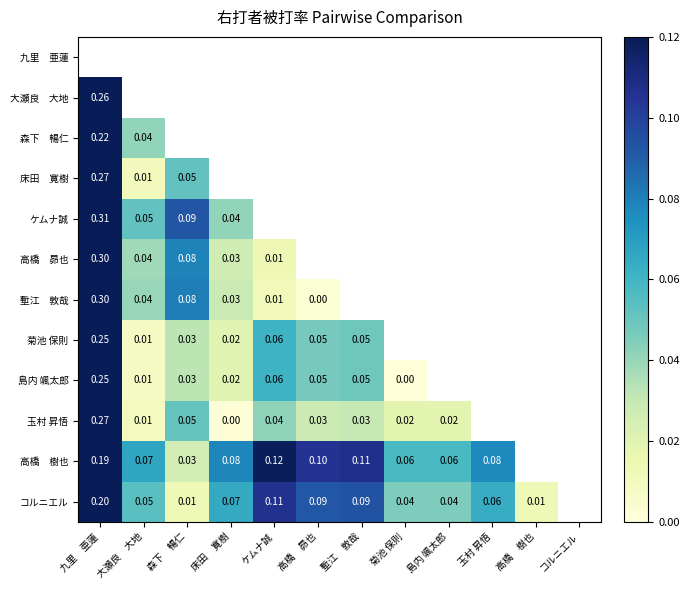

Rank the categories by 高橋 樹也 value from lowest to highest.

森下 暢仁, 菊池 保則, 島内 颯太郎, 大瀬良 大地, 玉村 昇悟, 床田 寛樹, 高橋 昴也, 塹江 敦哉, ケムナ誠, 九里 亜蓮, 高橋 樹也, コルニエル